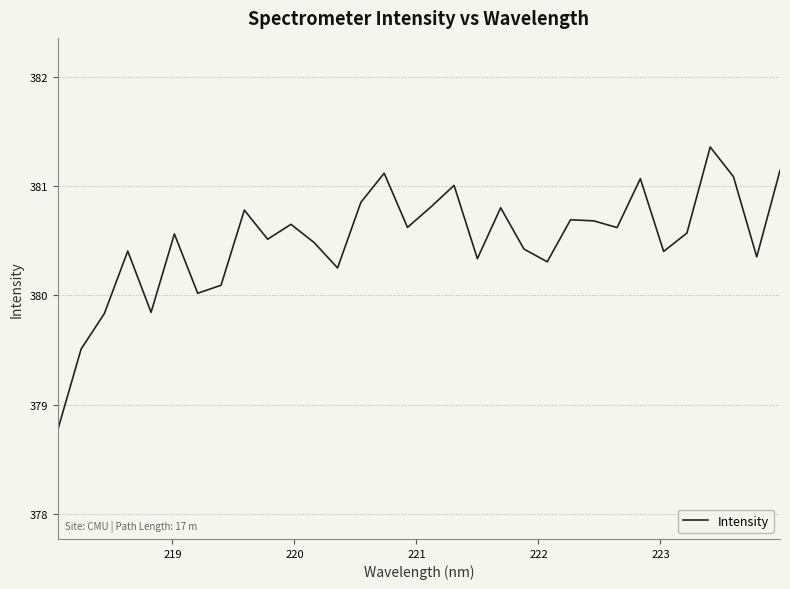

What is the maximum value shown in the chart?

381.4